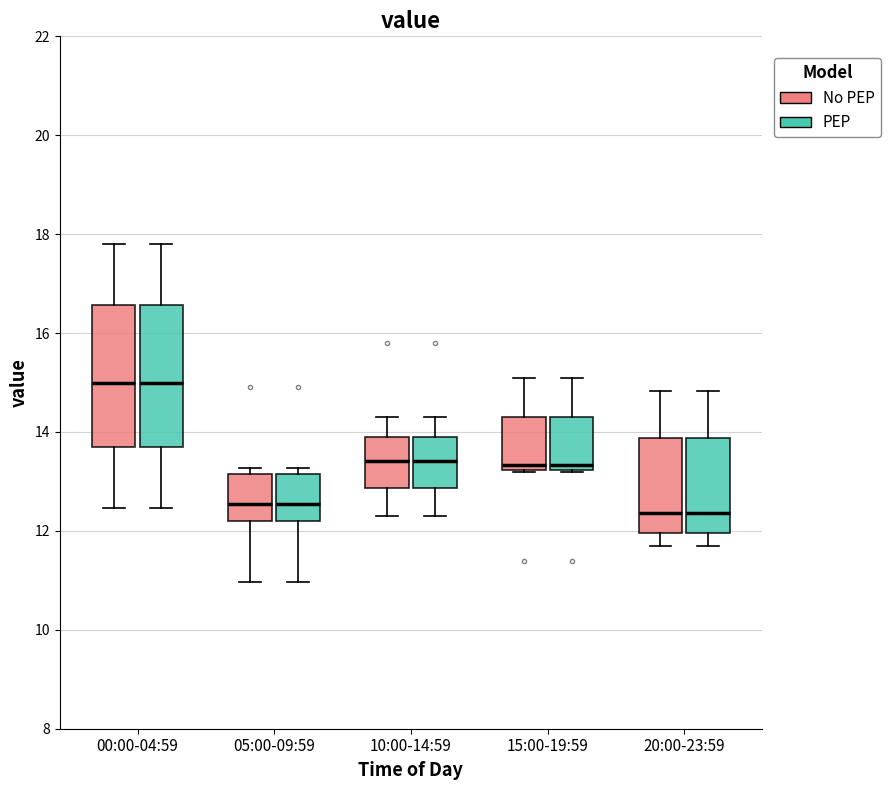

Reading left to right, read every box against the y-axis: the position of its median line, the range the box covers, and the ends of its whiskers. The values are not printed on the chart, so give them approximately, as read against the axis.

00:00-04:59 (No PEP): median 15.0, box 13.8 to 16.6, whiskers 12.4 to 17.8
00:00-04:59 (PEP): median 15.0, box 13.8 to 16.6, whiskers 12.4 to 17.8
05:00-09:59 (No PEP): median 12.6, box 12.2 to 13.2, whiskers 11.0 to 13.2 (just above the box's upper edge)
05:00-09:59 (PEP): median 12.6, box 12.2 to 13.2, whiskers 11.0 to 13.2 (just above the box's upper edge)
10:00-14:59 (No PEP): median 13.4, box 12.8 to 14.0, whiskers 12.4 to 14.4
10:00-14:59 (PEP): median 13.4, box 12.8 to 14.0, whiskers 12.4 to 14.4
15:00-19:59 (No PEP): median 13.4, box 13.2 to 14.2, whiskers 13.2 to 15.2
15:00-19:59 (PEP): median 13.4, box 13.2 to 14.2, whiskers 13.2 to 15.2
20:00-23:59 (No PEP): median 12.4, box 12.0 to 13.8, whiskers 11.8 to 14.8
20:00-23:59 (PEP): median 12.4, box 12.0 to 13.8, whiskers 11.8 to 14.8